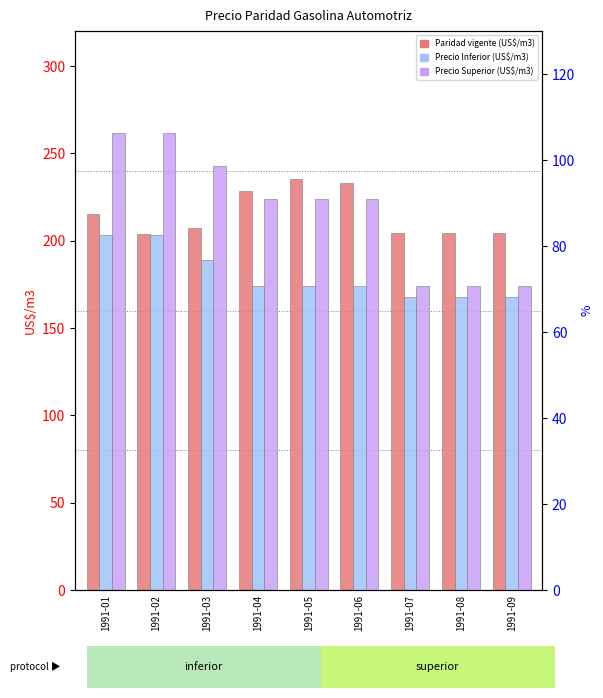

How many values in the Precio Superior (US$/m3) series are below 224?

3